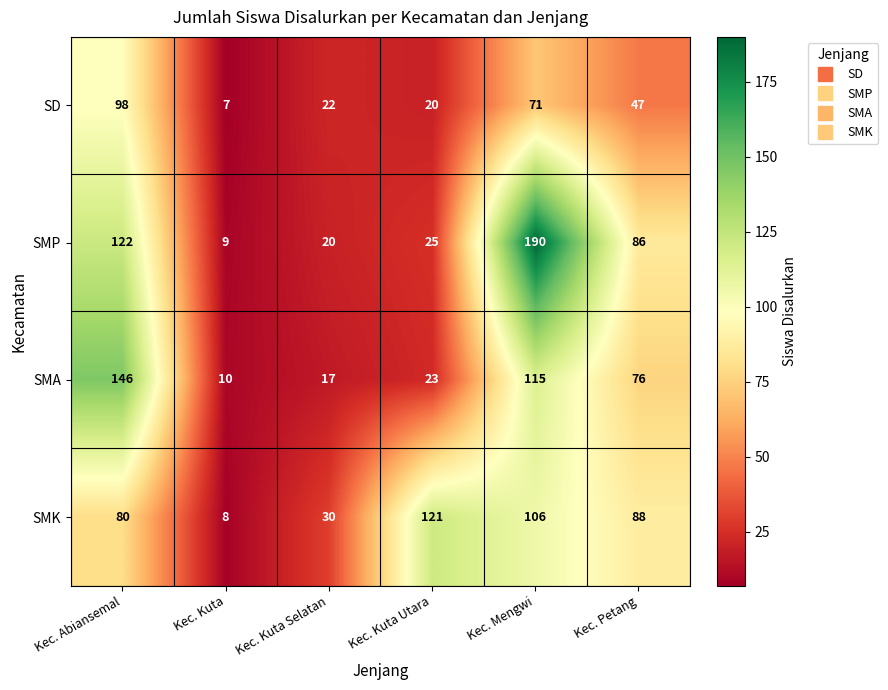

True or false: SD has a value of 35 at Kec. Abiansemal.

False